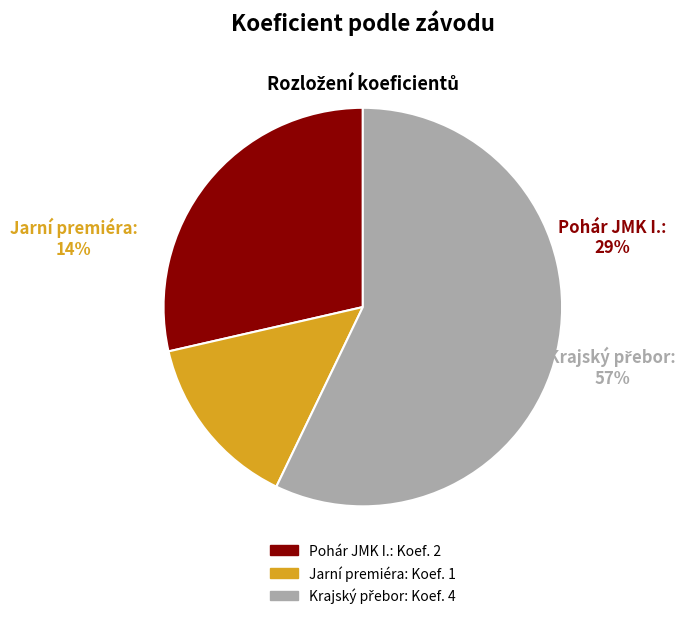

True or false: Pohár JMK I. accounts for 41% of the total.

False